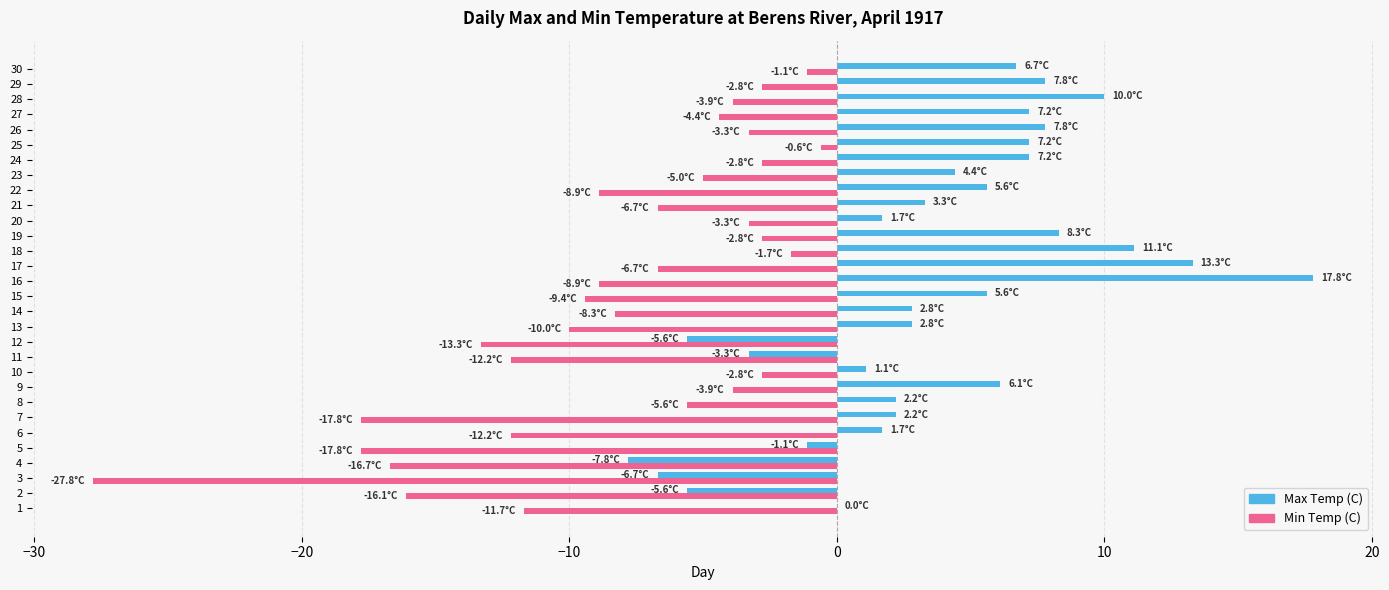

Is it true that Min Temp (C) equals -5.2 at 13?

False